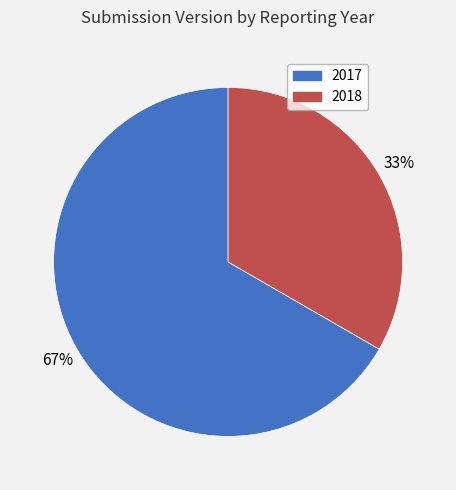

Rank the categories by value from highest to lowest.

2017, 2018